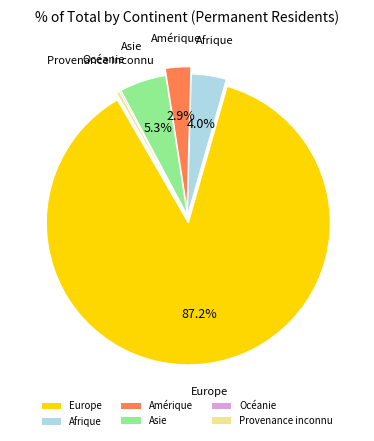

Does Amérique account for over 50% of the chart?

No